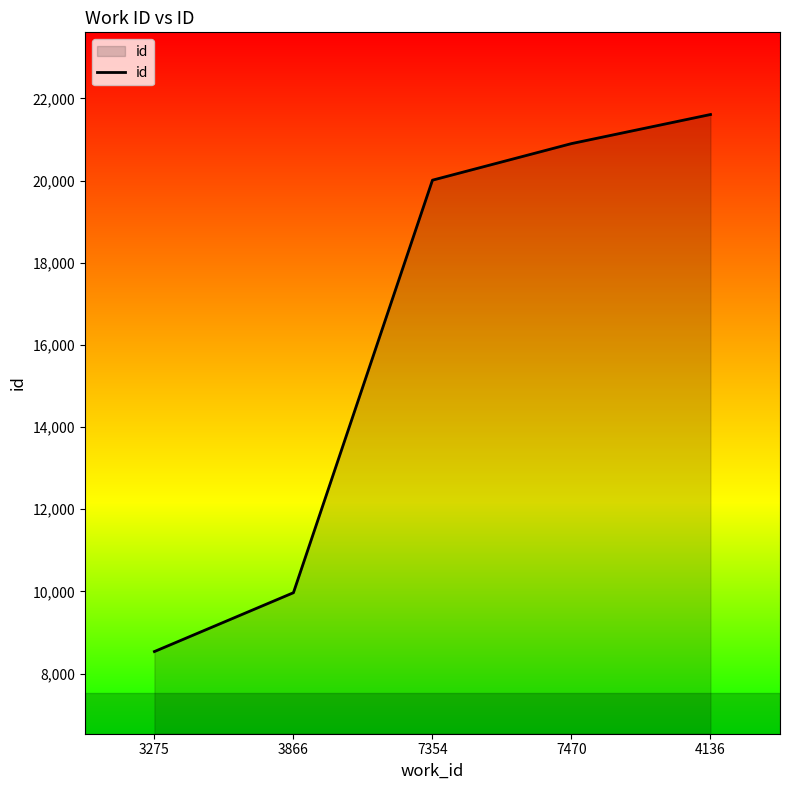

Does the chart display data point markers on the line(s)?

No